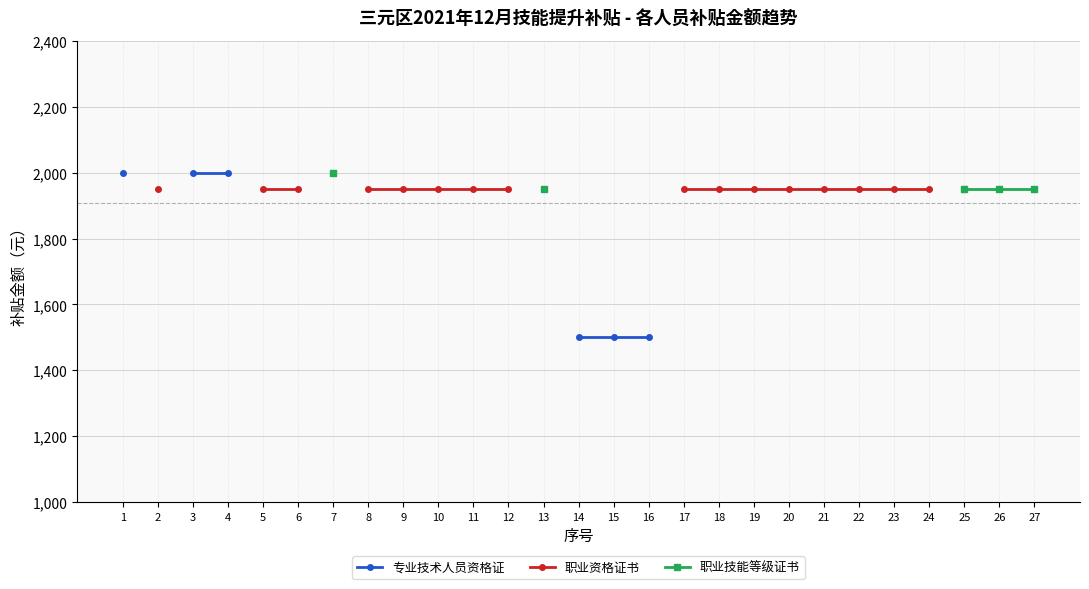

True or false: 专业技术人员资格证 and 职业资格证书 intersect in this chart.

False